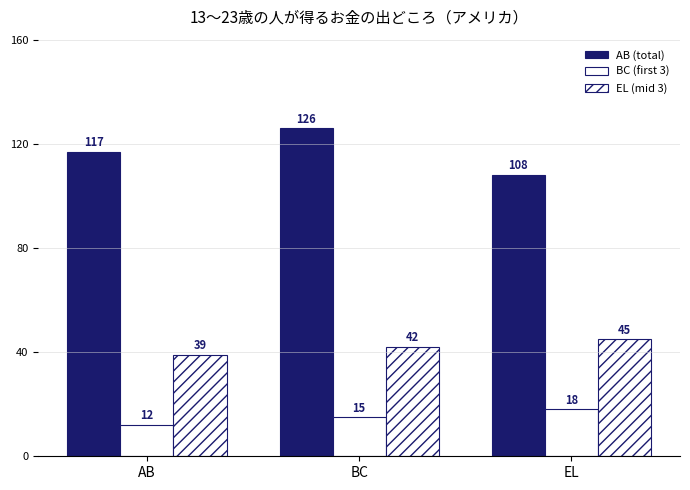

Count the number of data series in this chart.

3